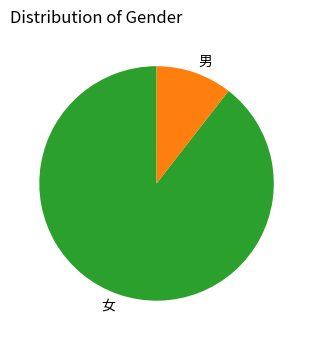

What is the smallest slice in the pie chart?

男